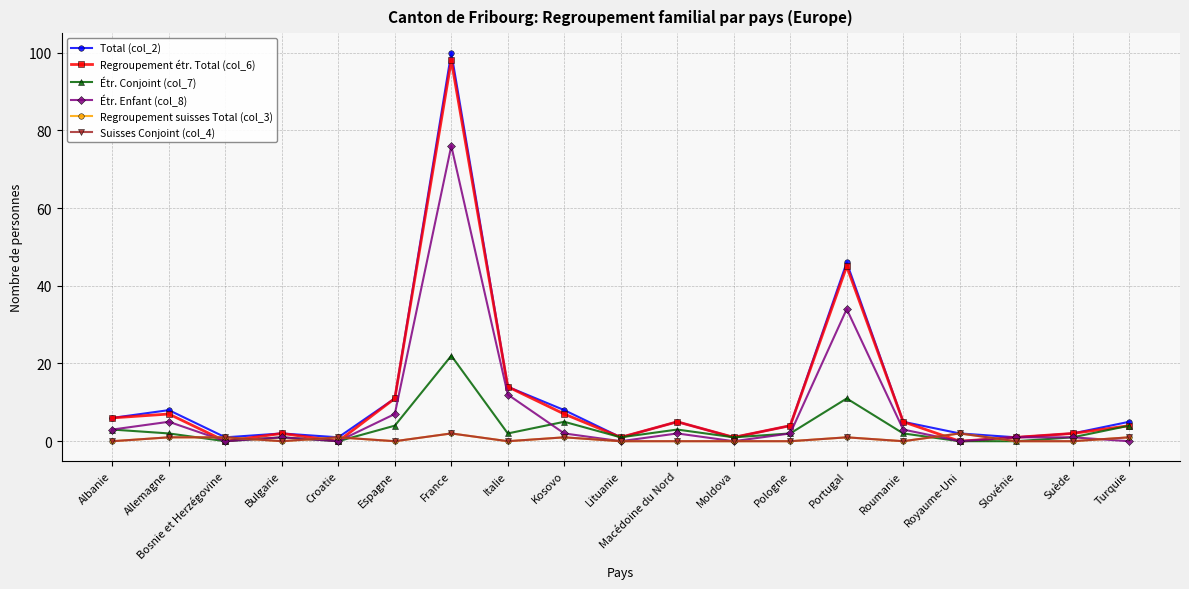

Is this an area chart (filled region under the line)?

No